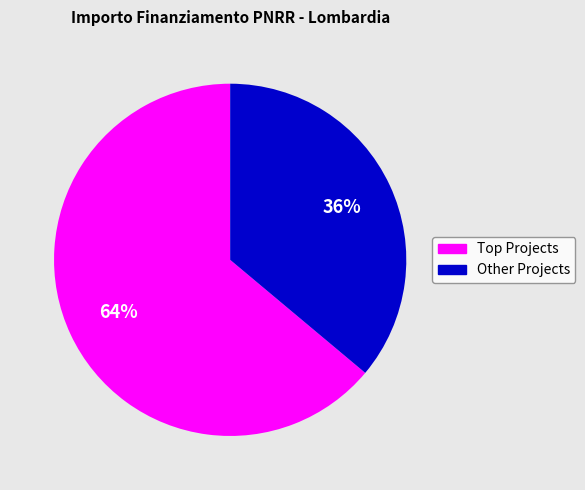

Is it true that Other Projects is 36% of the pie?

True